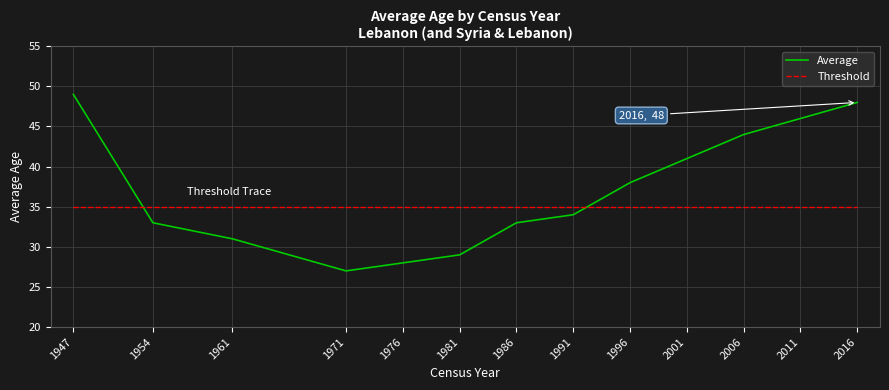

True or false: Average has a value of 49 at 1947.

True